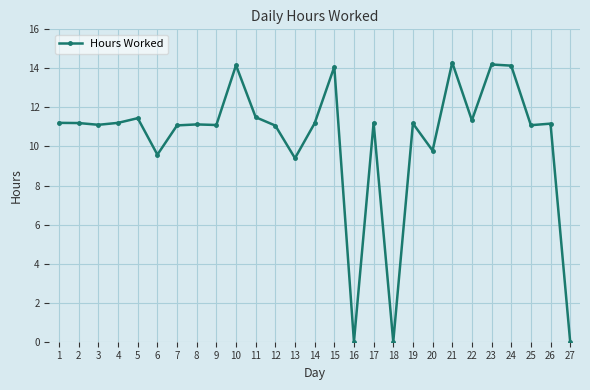

Read the value at 20.

9.8